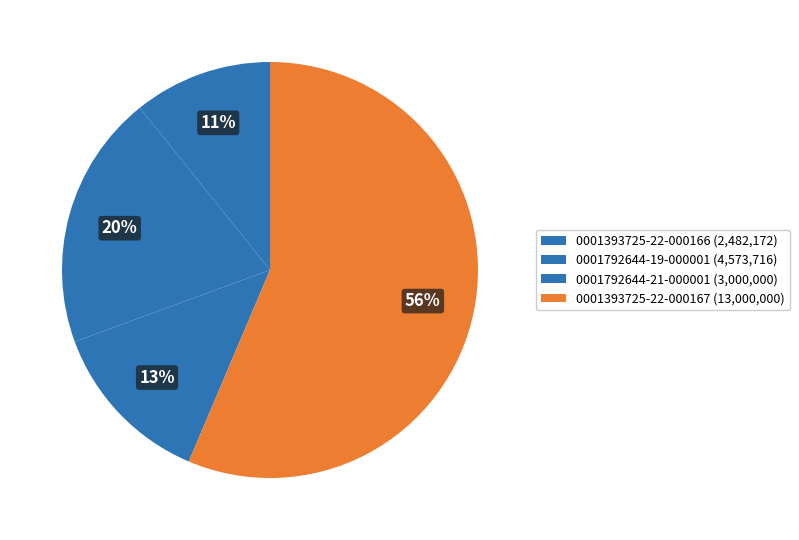

Count the number of slices in the pie.

4